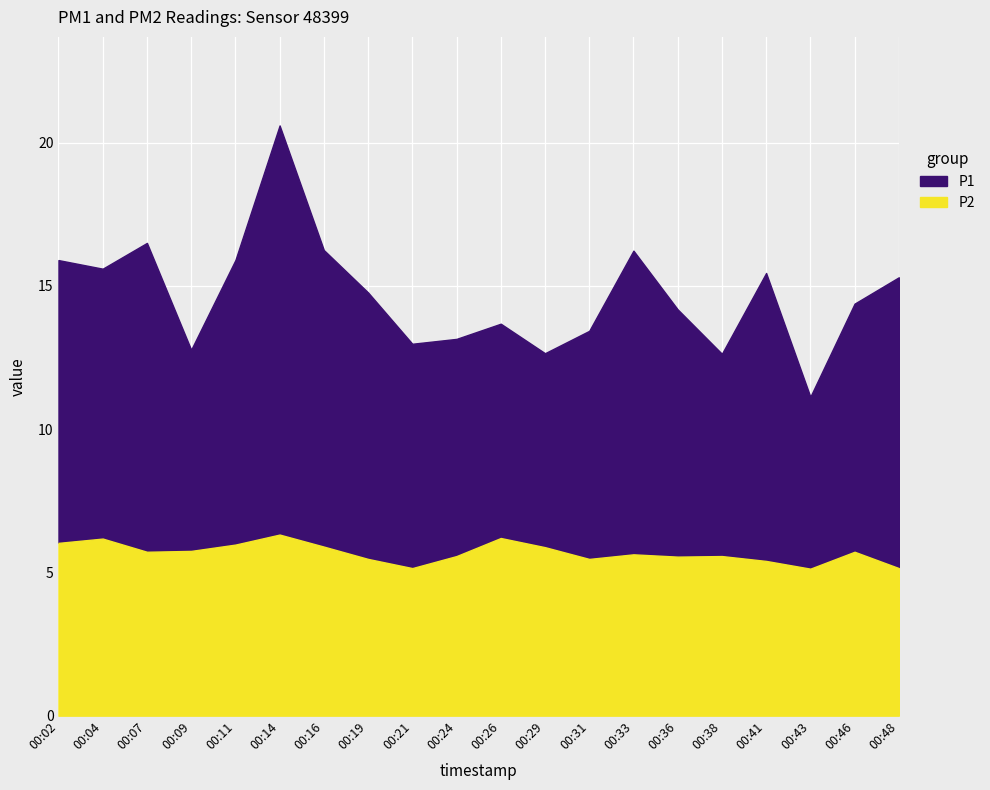

Reading right to left, what are all the values shown in this chart?

P1: 00:48=15.3	00:46=14.4	00:43=11.1	00:41=15.4	00:38=12.6	00:36=14.2	00:33=16.2	00:31=13.4	00:29=12.7	00:26=13.7	00:24=13.2	00:21=13.0	00:19=14.8	00:16=16.2	00:14=20.6	00:11=15.9	00:09=12.8	00:07=16.5	00:04=15.6	00:02=15.9
P2: 00:48=5.2	00:46=5.7	00:43=5.1	00:41=5.4	00:38=5.6	00:36=5.5	00:33=5.6	00:31=5.5	00:29=5.9	00:26=6.2	00:24=5.6	00:21=5.2	00:19=5.5	00:16=5.9	00:14=6.3	00:11=6.0	00:09=5.8	00:07=5.7	00:04=6.2	00:02=6.0